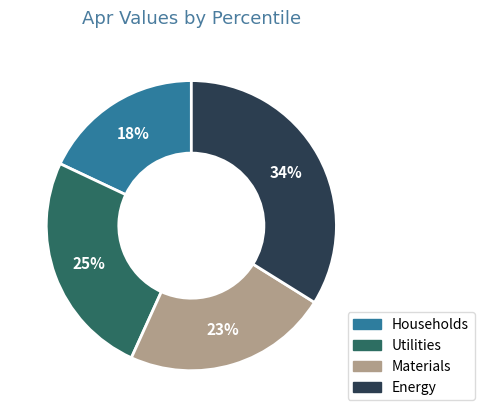

The Materials slice represents 11% of the pie. True or false?

False